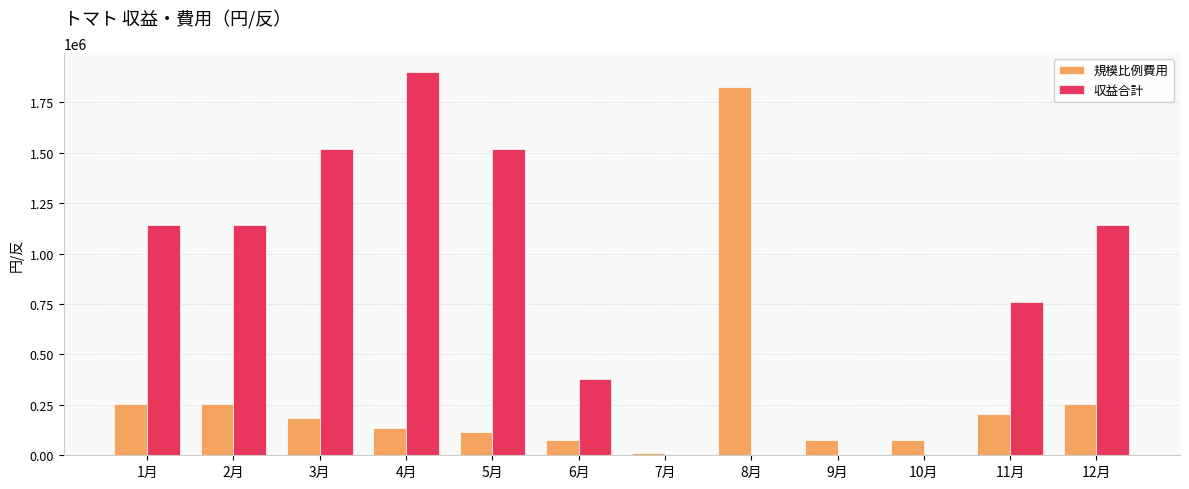

Which series has the widest spread of values?

収益合計